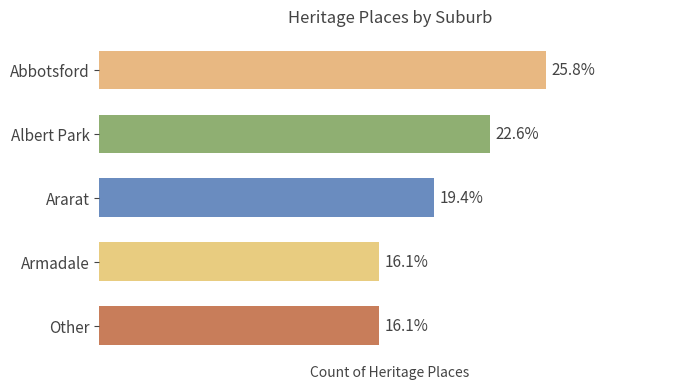

Are the bars horizontal?

Yes